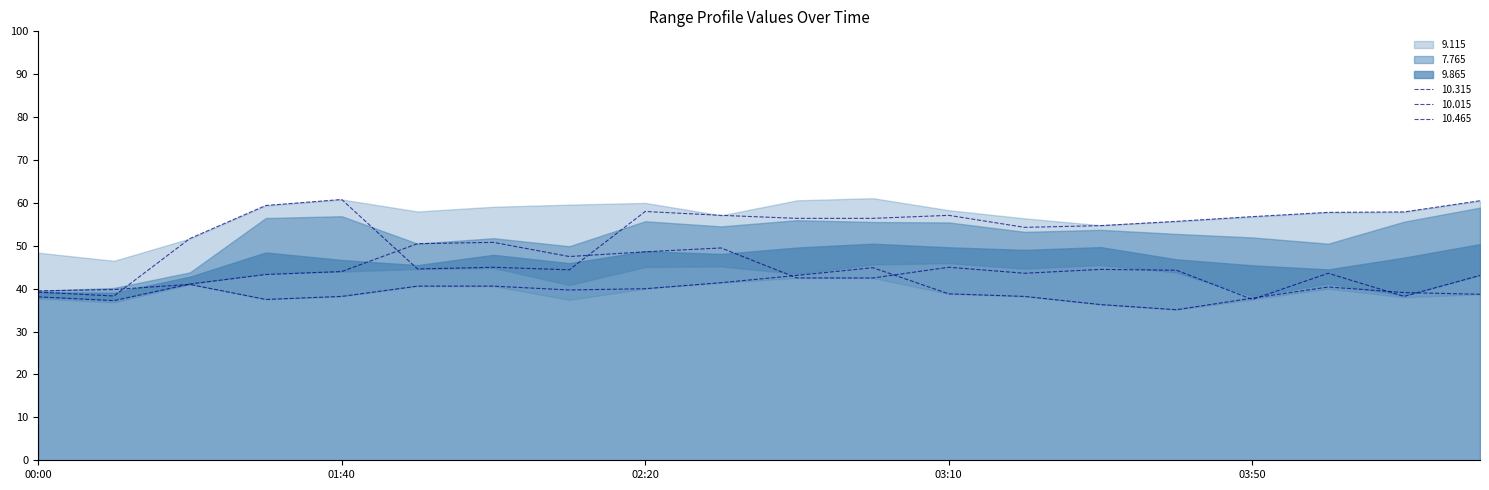

Between 2012/10/10 02:20 and 2012/10/10 02:10, which is larger?

2012/10/10 02:20